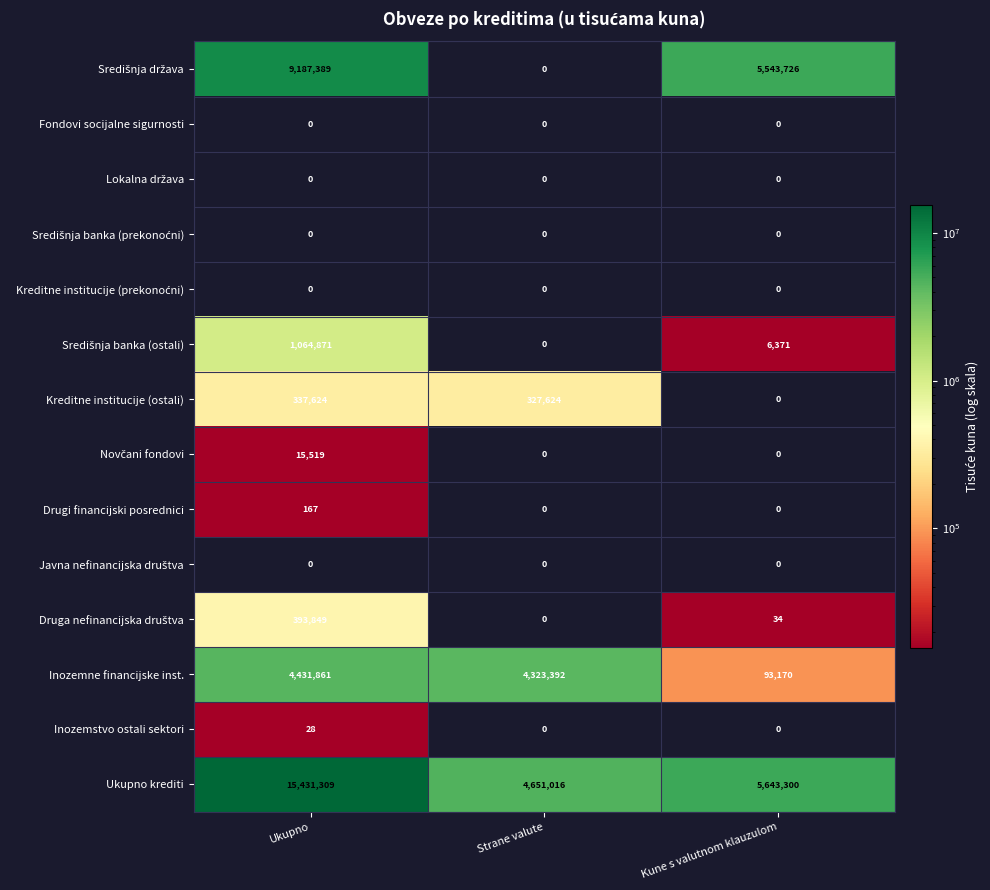

What is the sum of all Ukupno krediti values?

25725625